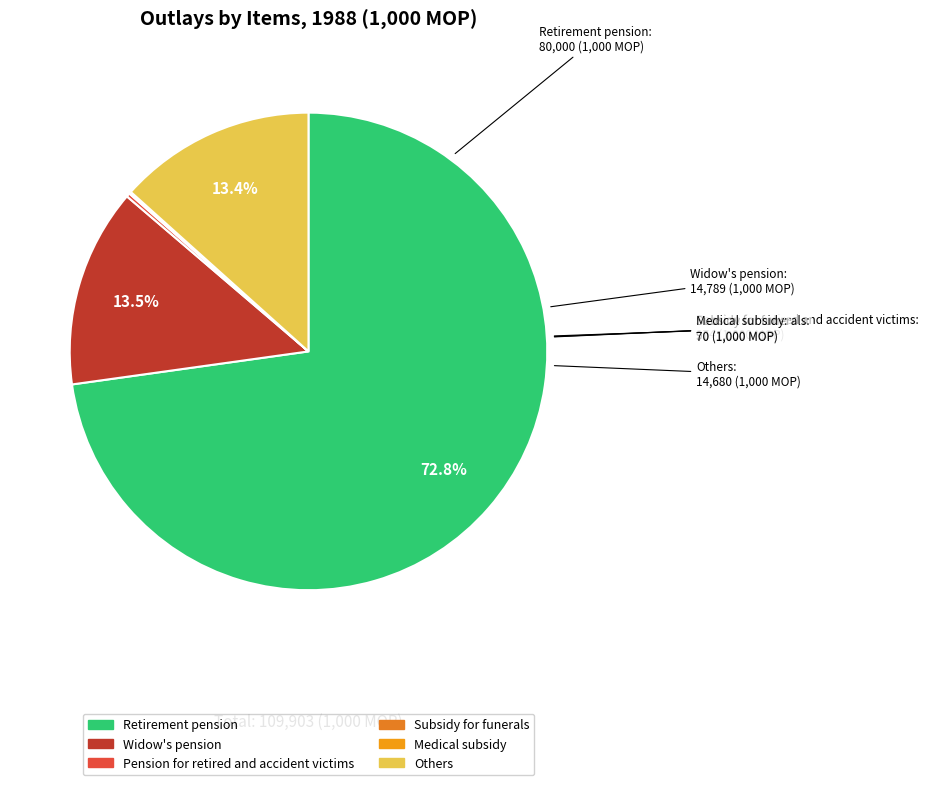

What is the largest slice in the pie chart?

Retirement pension